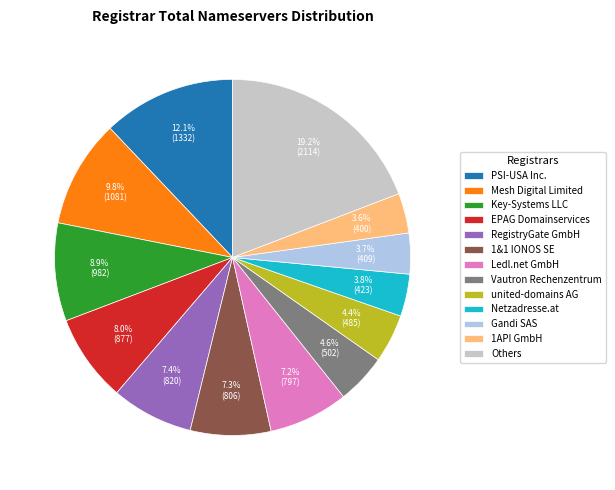

Which slice is the largest?

Others